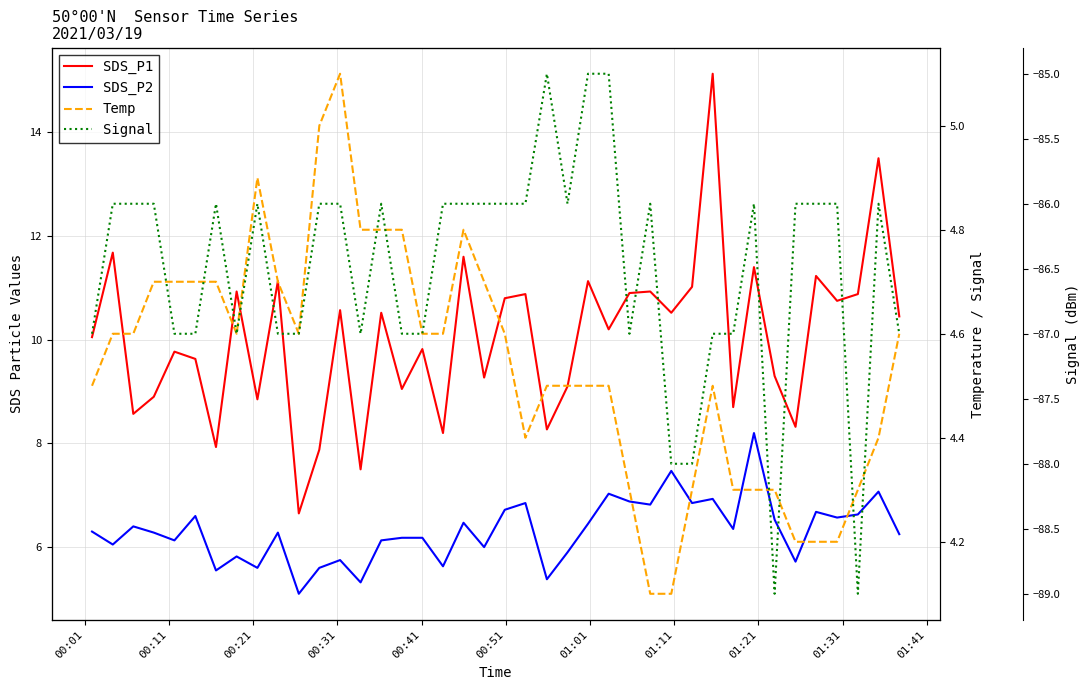

Reading left to right, what are all the values shown in this chart?

SDS_P1: 10.1	11.7	8.6	8.9	9.8	9.6	7.9	10.9	8.8	11.1	6.7	7.9	10.6	7.5	10.5	9.1	9.8	8.2	11.6	9.3	10.8	10.9	8.3	9.1	11.1	10.2	10.9	10.9	10.5	11.0	15.1	8.7	11.4	9.3	8.3	11.2	10.8	10.9	13.5	10.4
SDS_P2: 6.3	6.0	6.4	6.3	6.1	6.6	5.5	5.8	5.6	6.3	5.1	5.6	5.8	5.3	6.1	6.2	6.2	5.6	6.5	6.0	6.7	6.8	5.4	5.9	6.5	7.0	6.9	6.8	7.5	6.8	6.9	6.3	8.2	6.5	5.7	6.7	6.6	6.6	7.1	6.2
Temp: 4.5	4.6	4.6	4.7	4.7	4.7	4.7	4.6	4.9	4.7	4.6	5.0	5.1	4.8	4.8	4.8	4.6	4.6	4.8	4.7	4.6	4.4	4.5	4.5	4.5	4.5	4.3	4.1	4.1	4.3	4.5	4.3	4.3	4.3	4.2	4.2	4.2	4.3	4.4	4.6
Signal: -87.0	-86.0	-86.0	-86.0	-87.0	-87.0	-86.0	-87.0	-86.0	-87.0	-87.0	-86.0	-86.0	-87.0	-86.0	-87.0	-87.0	-86.0	-86.0	-86.0	-86.0	-86.0	-85.0	-86.0	-85.0	-85.0	-87.0	-86.0	-88.0	-88.0	-87.0	-87.0	-86.0	-89.0	-86.0	-86.0	-86.0	-89.0	-86.0	-87.0